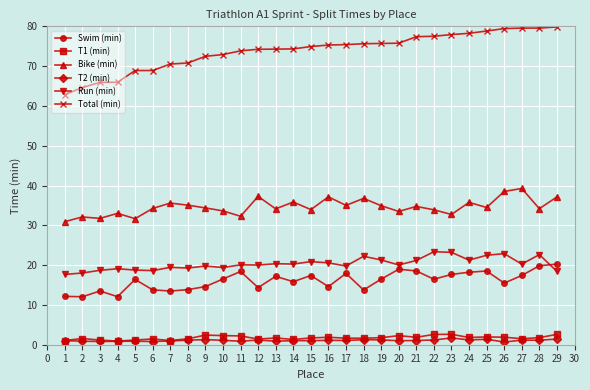

True or false: Run (min) has more than 2 interior local peaks.

True